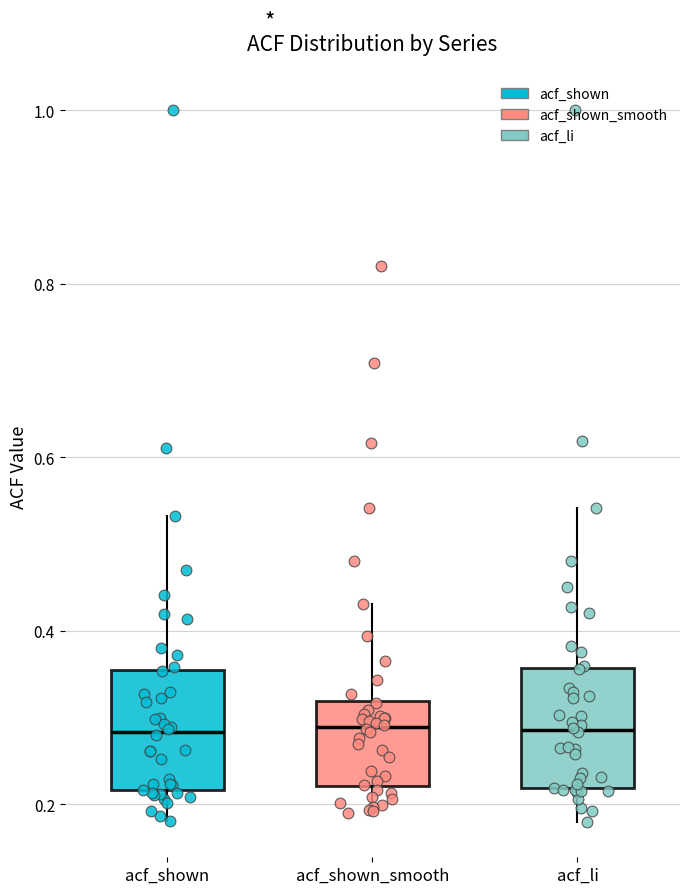

Reading left to right, read every box against the y-axis: the position of its median line, the range the box covers, and the ends of its whiskers. The values are not printed on the chart, so give them approximately, as read against the axis.

acf_shown: median 0.28, box 0.22 to 0.36, whiskers 0.18 to 0.54
acf_shown_smooth: median 0.28, box 0.22 to 0.32, whiskers 0.20 to 0.44
acf_li: median 0.28, box 0.22 to 0.36, whiskers 0.18 to 0.54